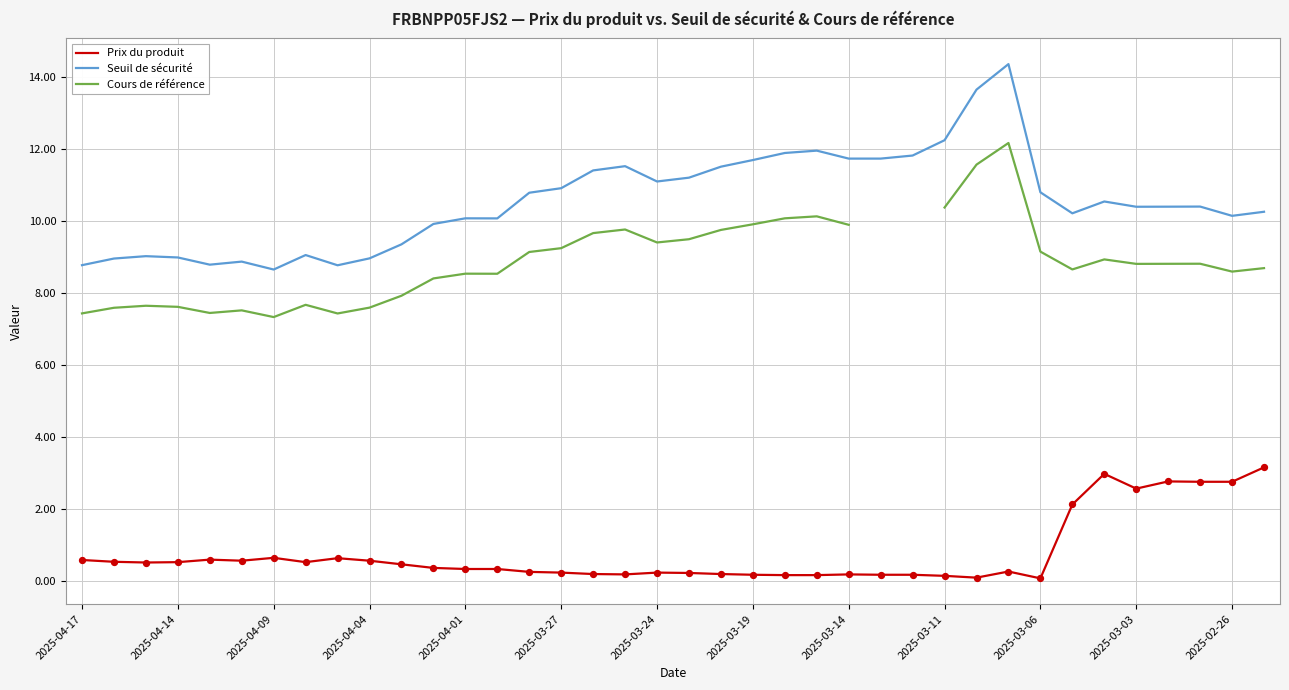

At which category is the sum across all series the highest?

29